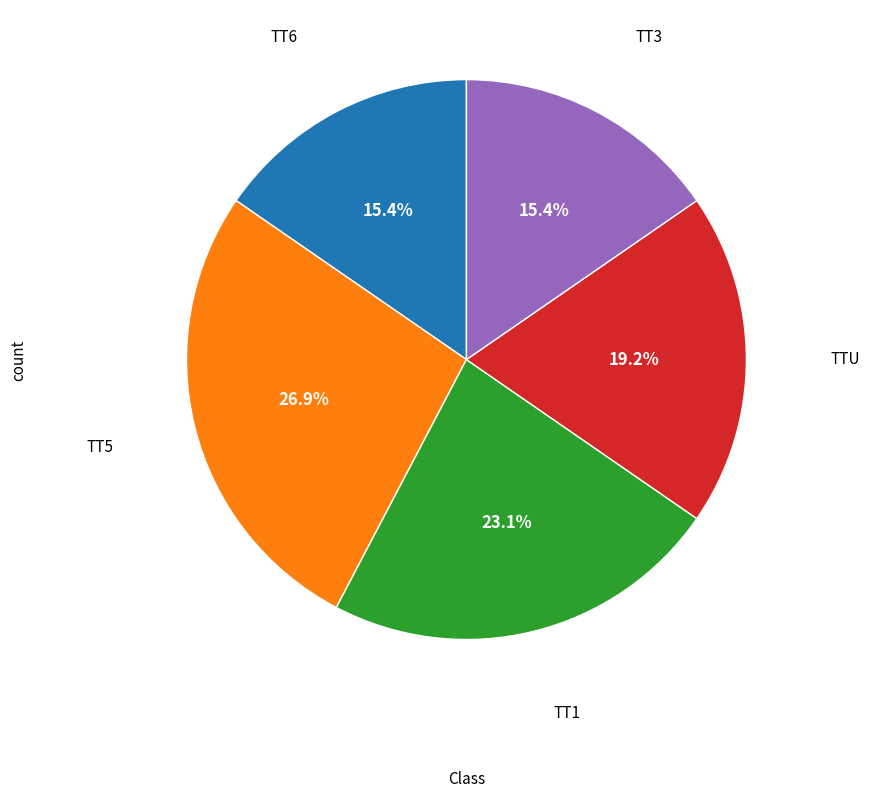

Is it true that TT1 is 23% of the pie?

True